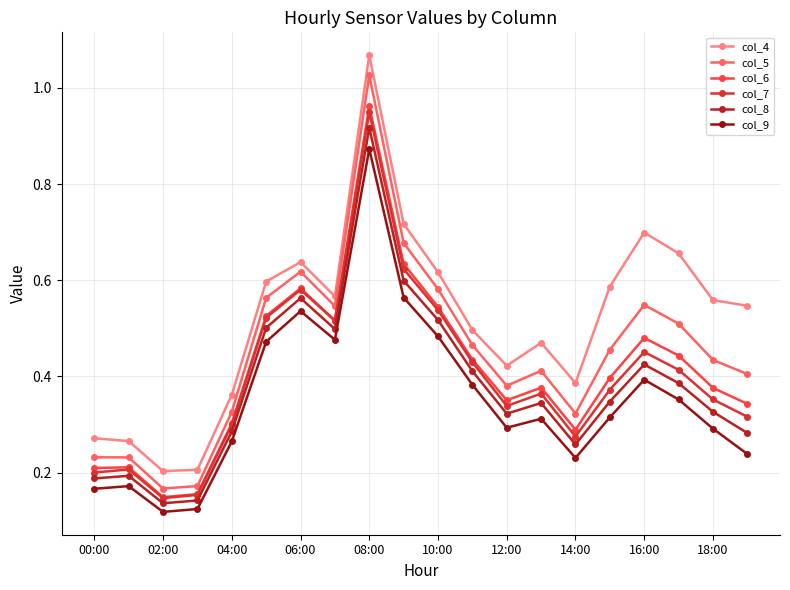

True or false: col_8 and col_5 cross at least once.

False